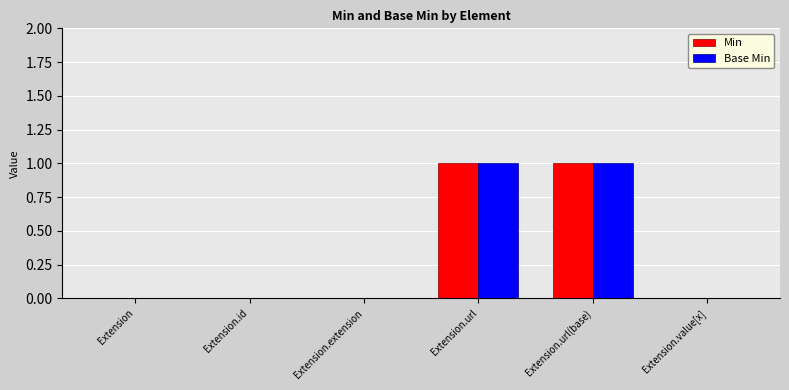

Is the value of Base Min at Extension.id greater than the value of Min at Extension.url?

No